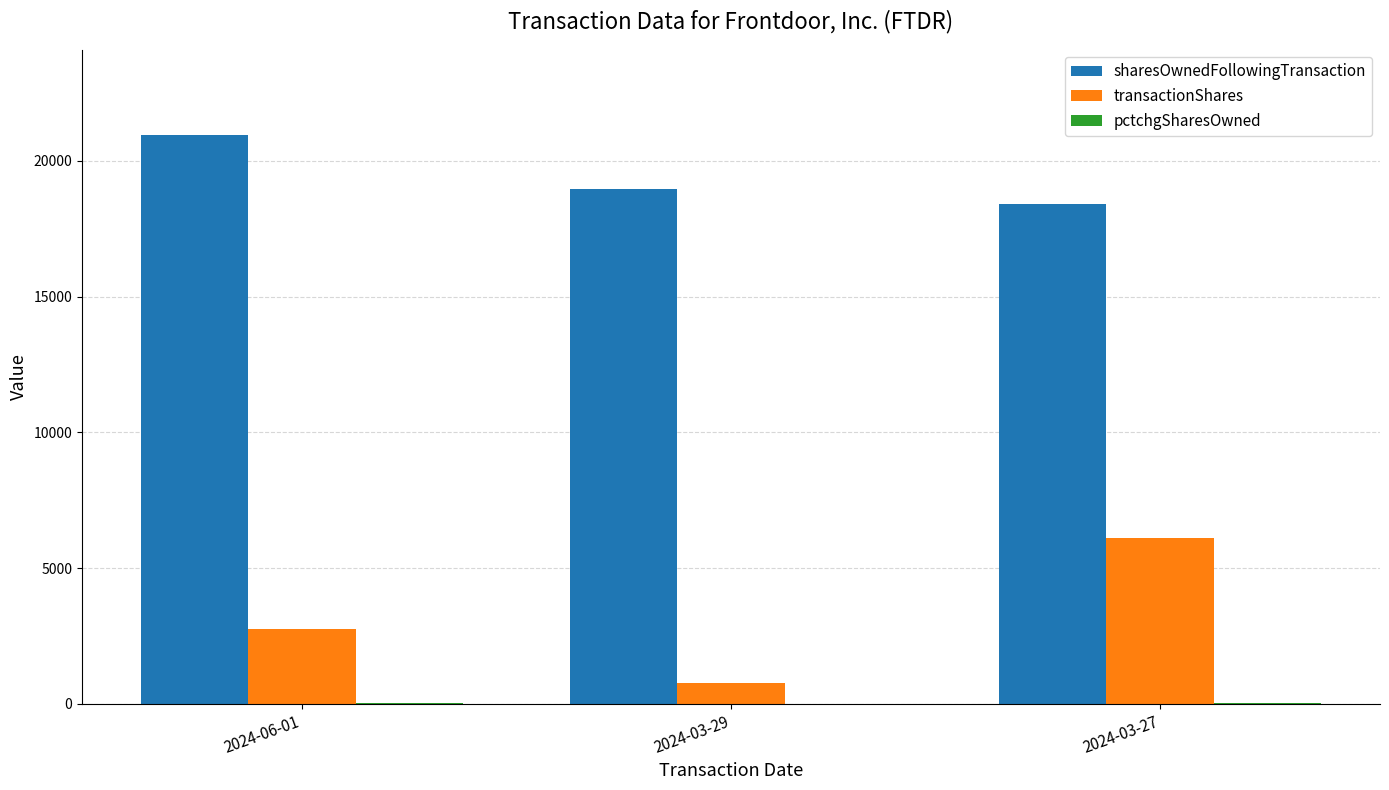

Where is transactionShares nearest to the value 3429?

2024-06-01